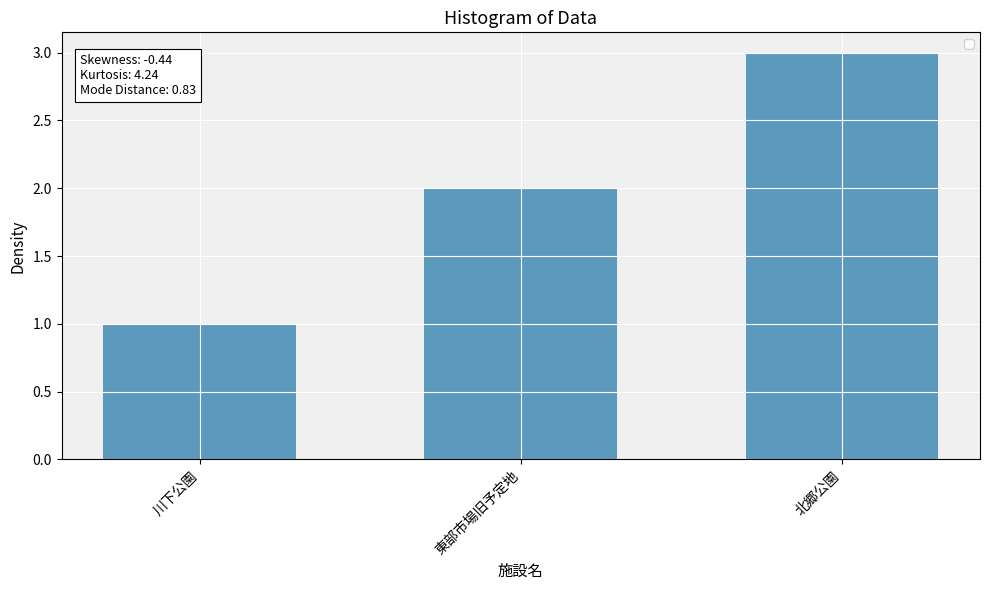

What position from the left is 川下公園?

1